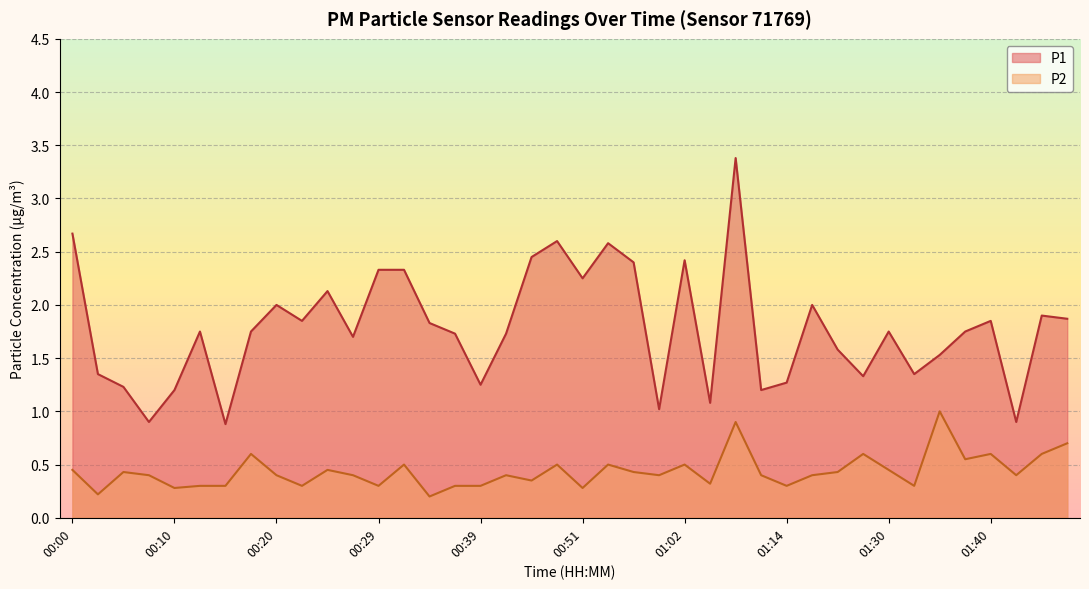

Where is the first local maximum for P2?

00:05